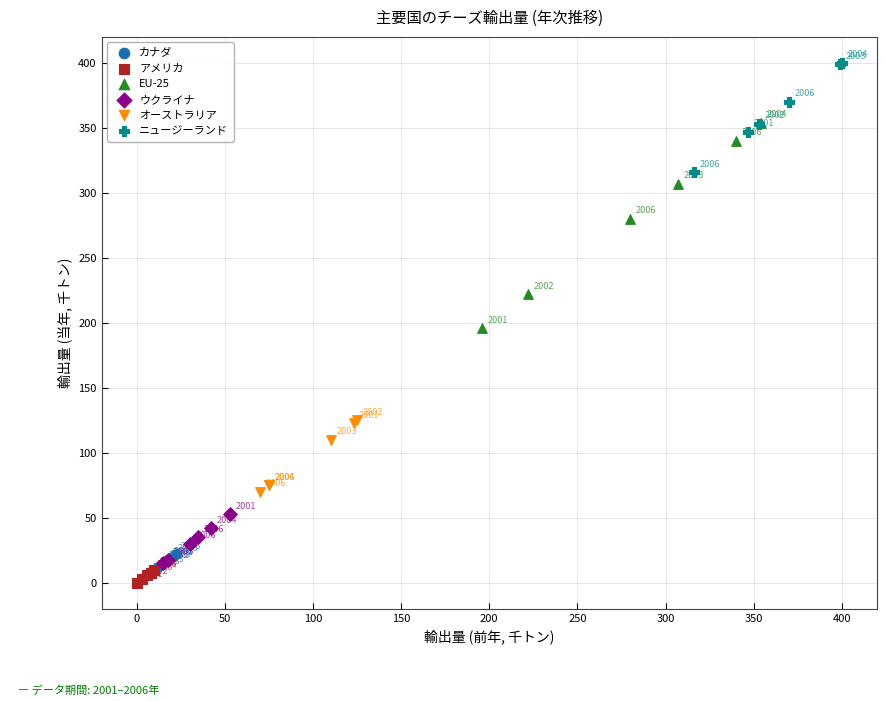

Which series has the largest Y range (max minus min)?

EU-25